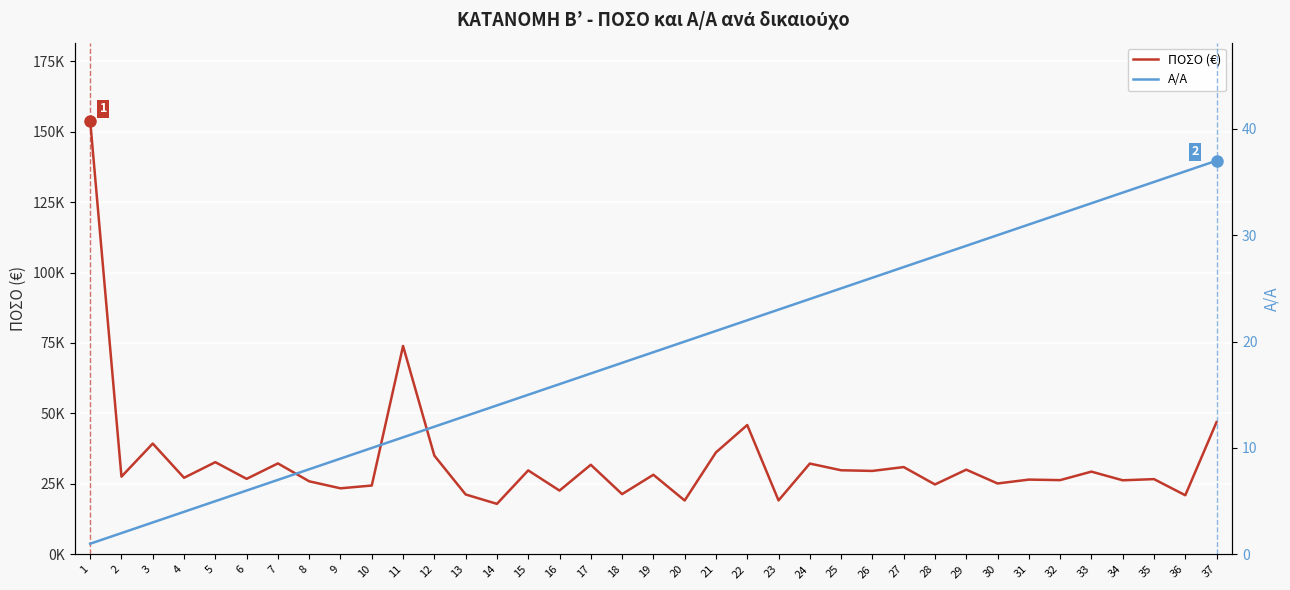

What is the value of the ΠΟΣΟ (€) point at the 29th from the left?

30052.1